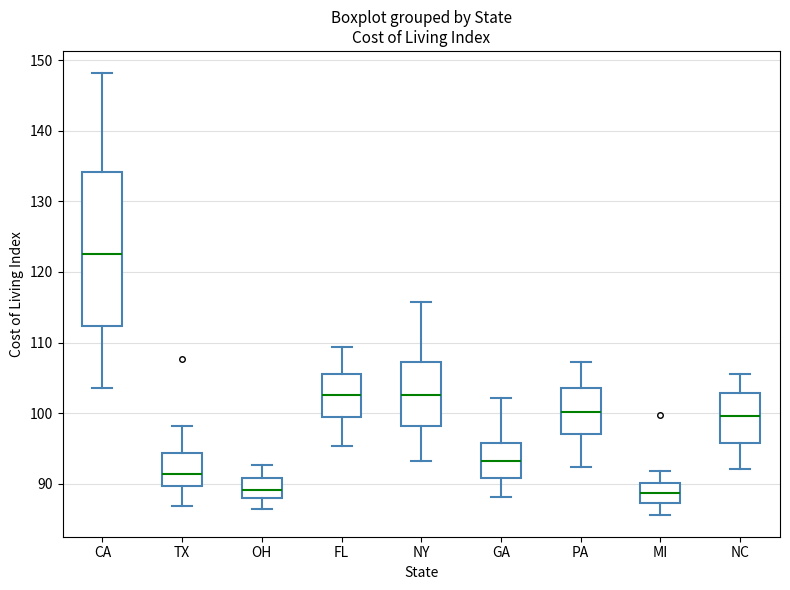

Reading left to right, transcribe this box plot: for each box, give where its median line is, the range the box spans, and where its two whiskers end, as read against the y-axis. The values are not printed on the chart, so give them approximately, as read against the axis.

CA: median 123, box 112 to 134, whiskers 104 to 148
TX: median 91, box 90 to 94, whiskers 87 to 98
OH: median 89, box 88 to 91, whiskers 86 to 93
FL: median 103, box 99 to 106, whiskers 95 to 109
NY: median 103, box 98 to 107, whiskers 93 to 116
GA: median 93, box 91 to 96, whiskers 88 to 102
PA: median 100, box 97 to 104, whiskers 92 to 107
MI: median 89, box 87 to 90, whiskers 86 to 92
NC: median 100, box 96 to 103, whiskers 92 to 106